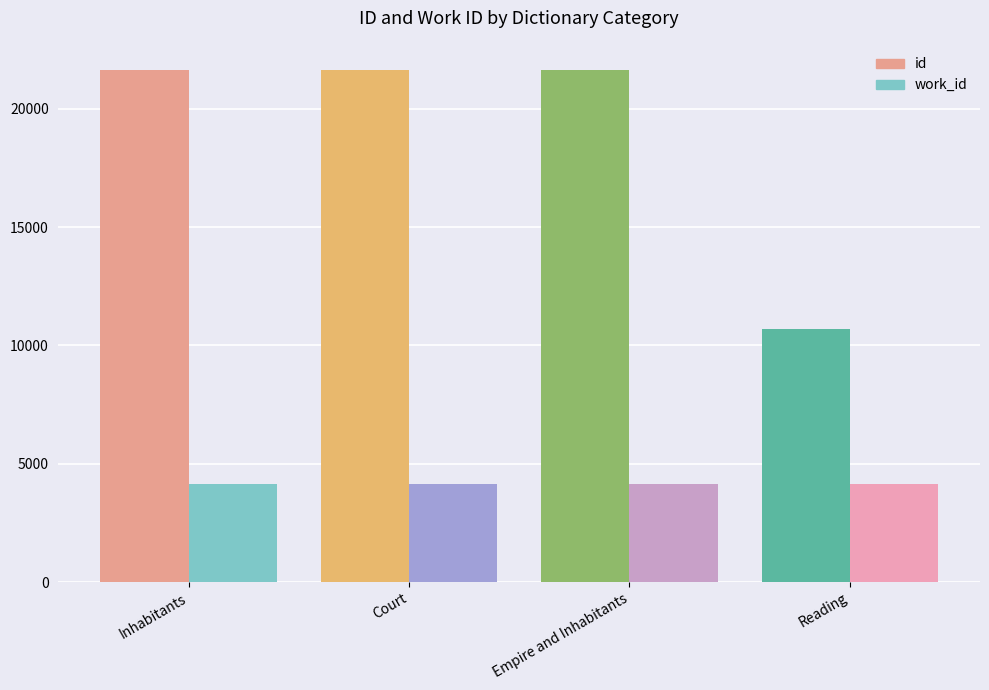

Reading left to right, list all the values displayed in this chart.

id: Inhabitants=21614	Court=21615	Empire and Inhabitants=21617	Reading=10695
work_id: Inhabitants=4136	Court=4136	Empire and Inhabitants=4136	Reading=4152